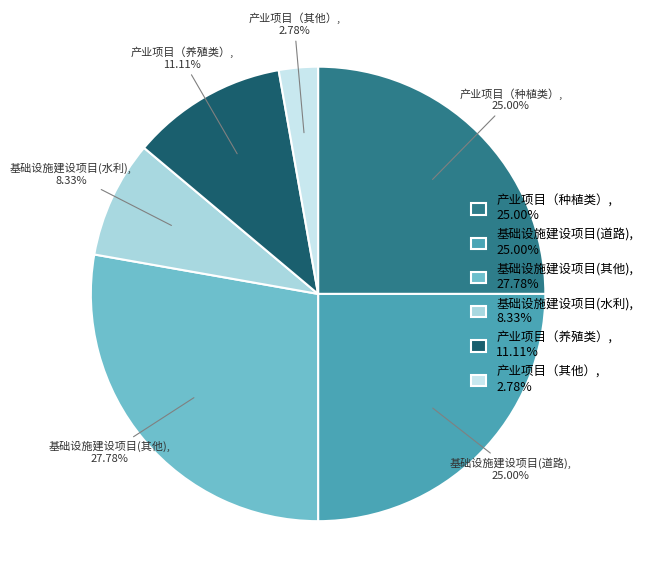

True or false: 产业项目（种植类） accounts for 32% of the total.

False